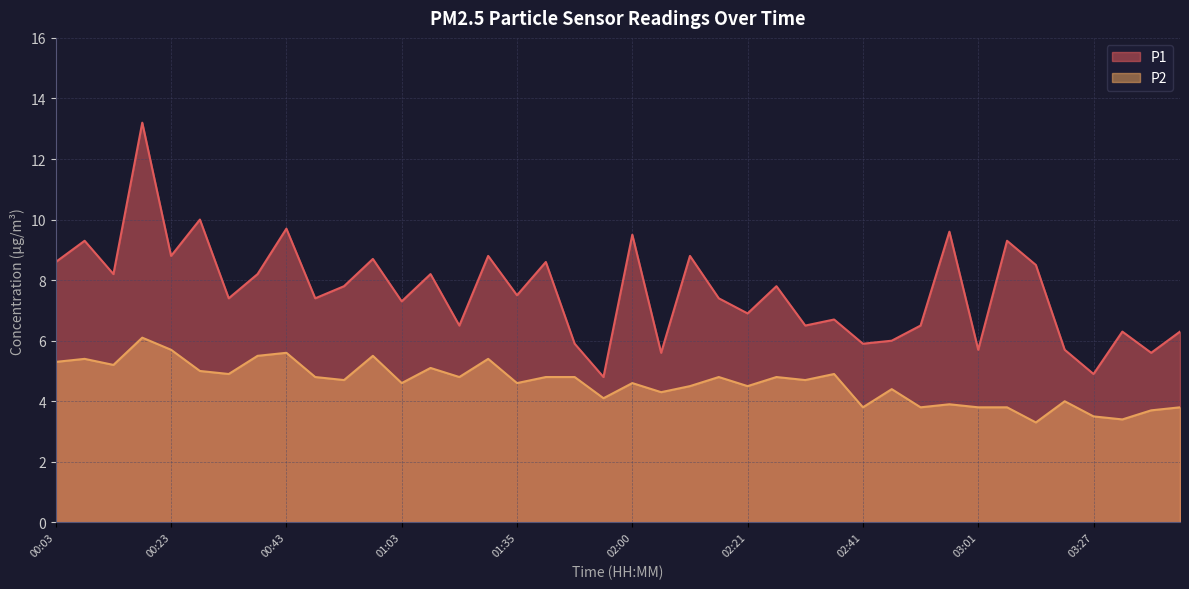

How many distinct data groups are displayed?

2